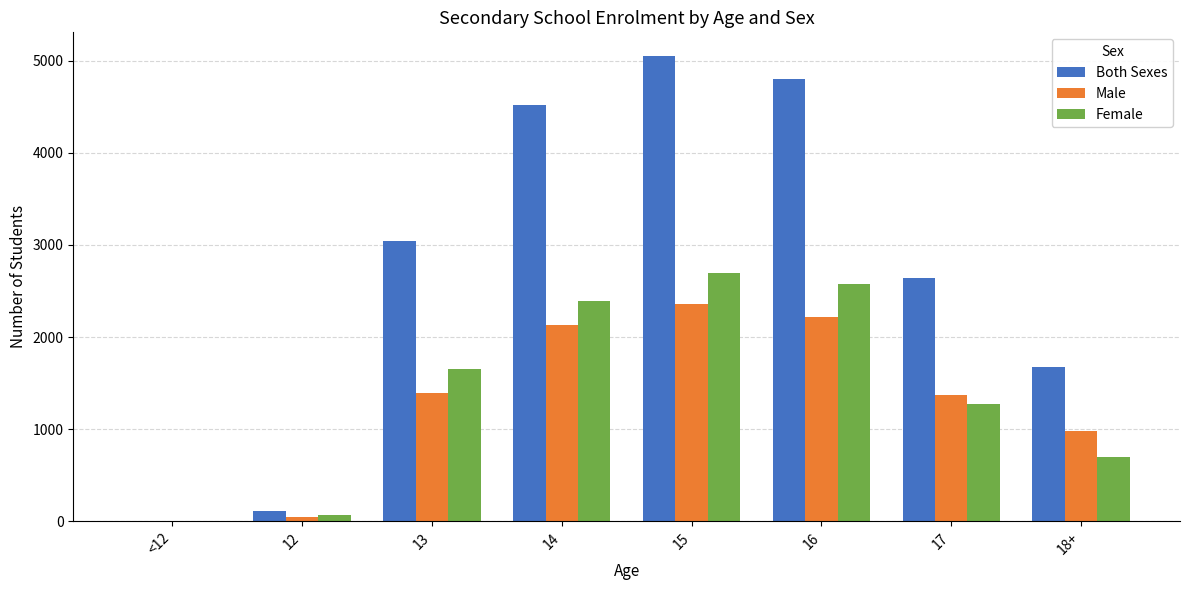

Which series has the largest total across all categories?

Both Sexes